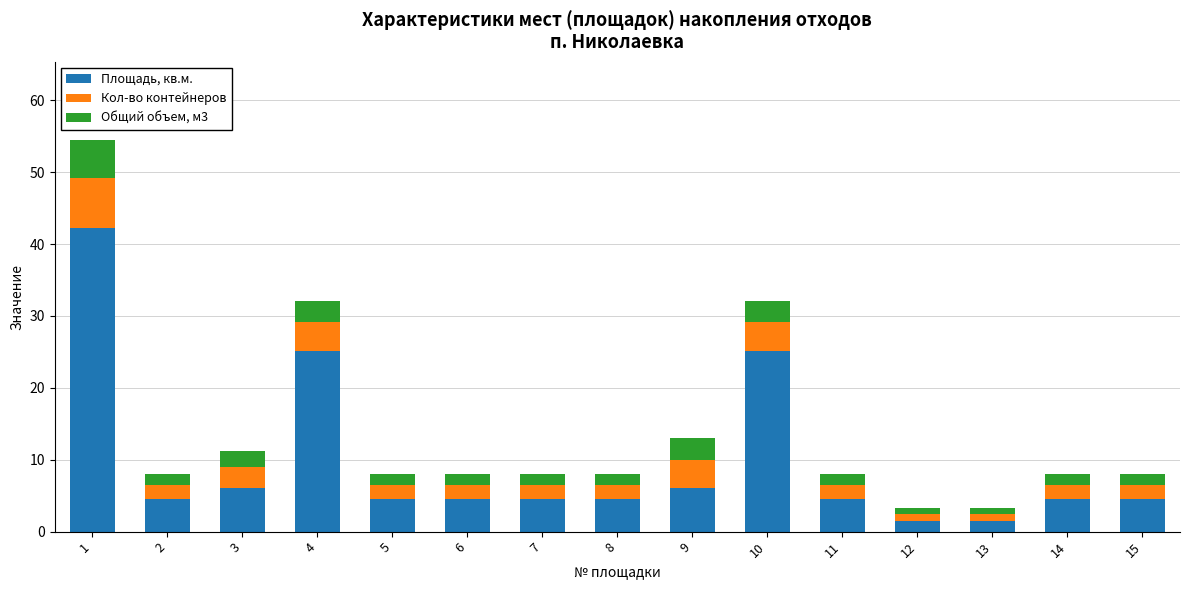

The value of Площадь, кв.м. at 6 is 6.7. True or false?

False